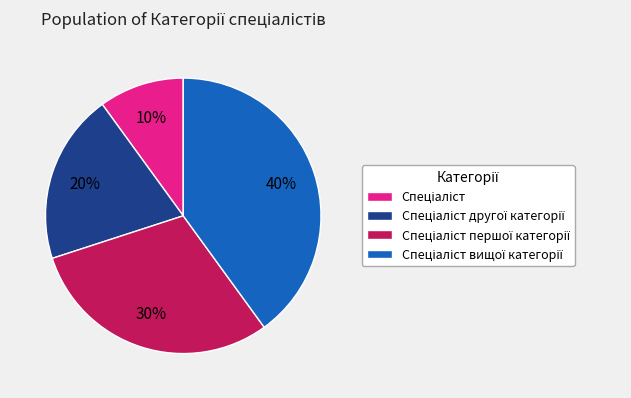

Is there a majority slice in this chart?

No